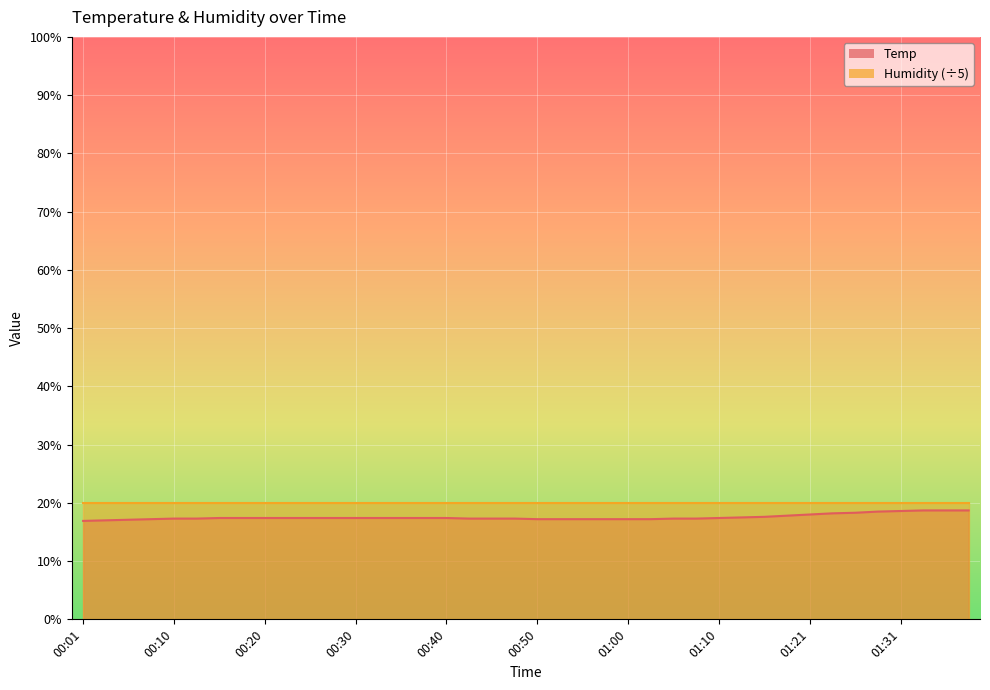

Reading left to right, extract all data points from this chart.

00:01=16.9	00:03=17.0	00:06=17.1	00:08=17.2	00:10=17.3	00:13=17.3	00:15=17.4	00:18=17.4	00:20=17.4	00:23=17.4	00:25=17.4	00:28=17.4	00:30=17.4	00:33=17.4	00:35=17.4	00:38=17.4	00:40=17.4	00:43=17.3	00:45=17.3	00:47=17.3	00:50=17.2	00:52=17.2	00:55=17.2	00:57=17.2	01:00=17.2	01:02=17.2	01:05=17.3	01:07=17.3	01:10=17.4	01:13=17.5	01:15=17.6	01:18=17.8	01:21=18.0	01:24=18.2	01:26=18.3	01:29=18.5	01:31=18.6	01:34=18.7	01:36=18.7	01:39=18.7